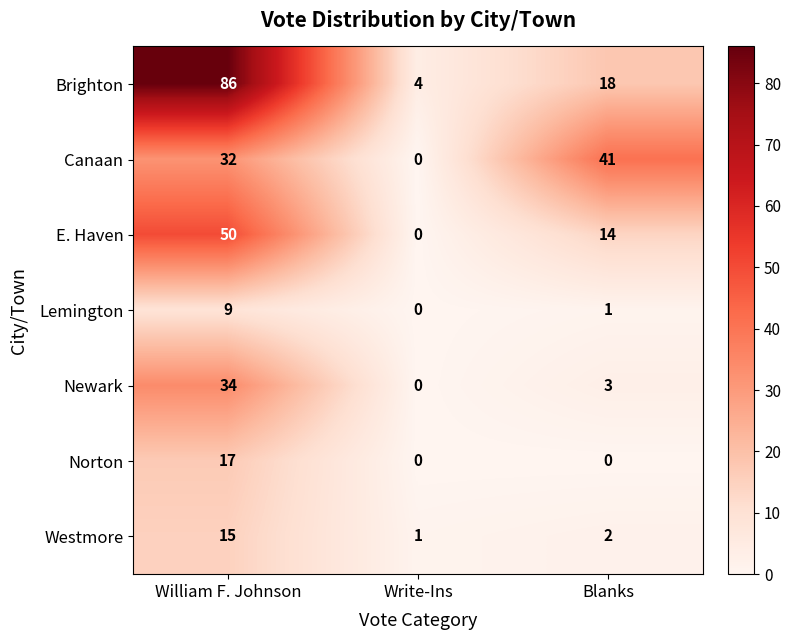

What is the difference between the maximum and second lowest values in the Newark series?

31